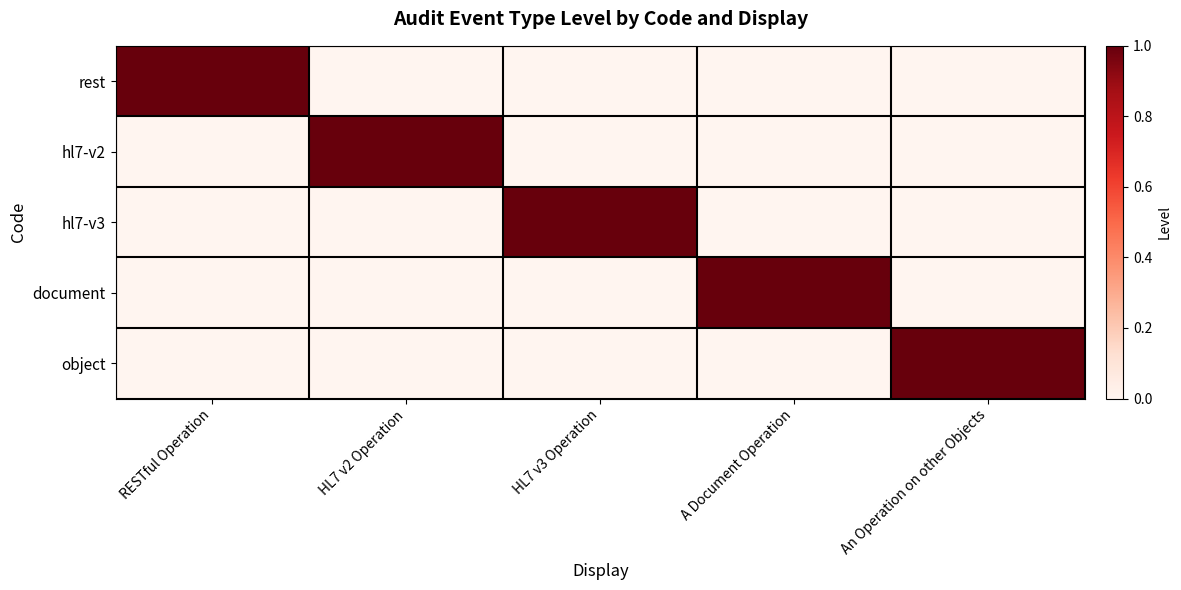

Reading left to right, transcribe all the data shown in this chart.

rest: RESTful Operation=1	HL7 v2 Operation=0	HL7 v3 Operation=0	A Document Operation=0	An Operation on other Objects=0
hl7-v2: RESTful Operation=0	HL7 v2 Operation=1	HL7 v3 Operation=0	A Document Operation=0	An Operation on other Objects=0
hl7-v3: RESTful Operation=0	HL7 v2 Operation=0	HL7 v3 Operation=1	A Document Operation=0	An Operation on other Objects=0
document: RESTful Operation=0	HL7 v2 Operation=0	HL7 v3 Operation=0	A Document Operation=1	An Operation on other Objects=0
object: RESTful Operation=0	HL7 v2 Operation=0	HL7 v3 Operation=0	A Document Operation=0	An Operation on other Objects=1